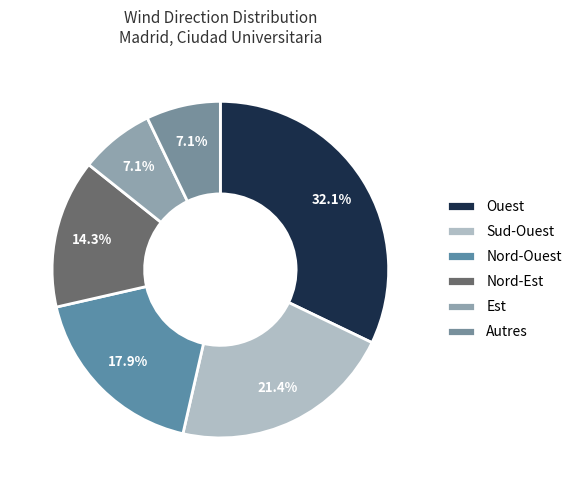

What is the largest slice in the pie chart?

Ouest